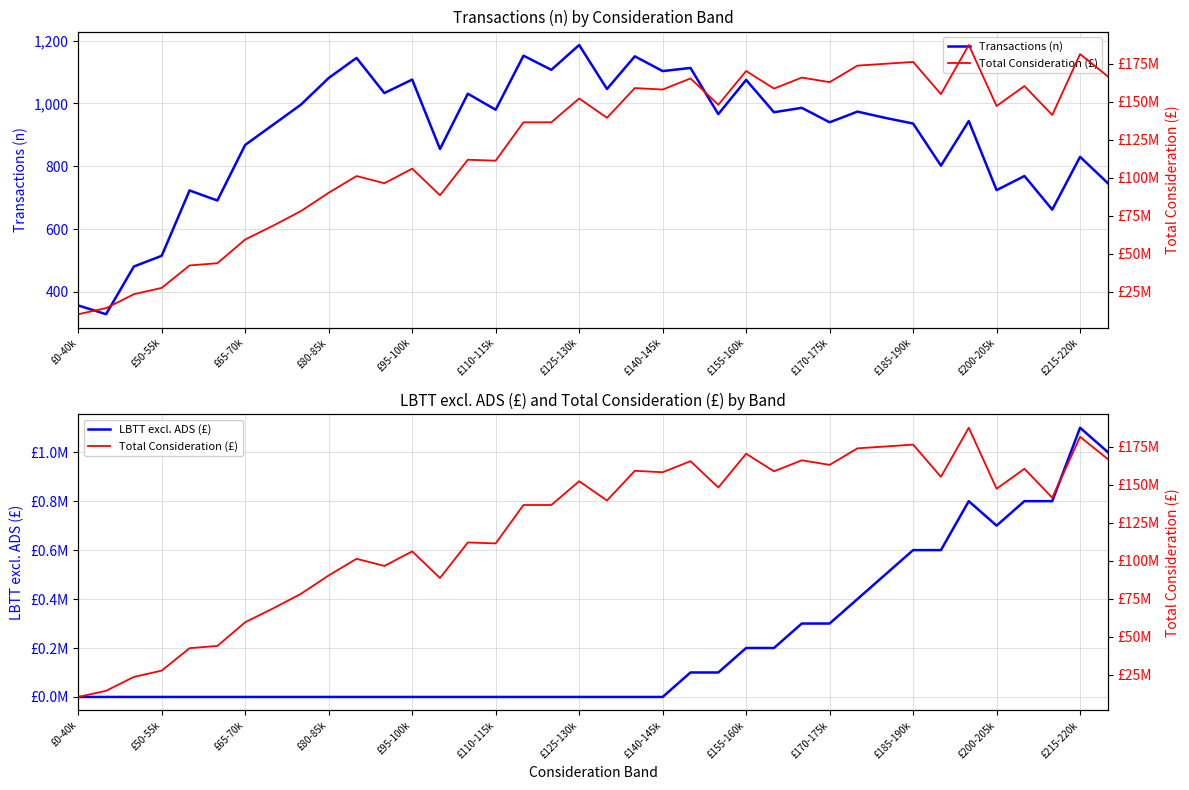

Reading left to right, what are all the values shown in this chart?

Transactions (n): 357	329	481	515	723	691	868	932	996	1081	1145	1033	1076	855	1031	980	1152	1107	1186	1046	1150	1103	1113	966	1075	972	986	940	974	954	936	802	944	724	769	662	830	746
LBTT excl. ADS (£): 0	0	0	0	0	0	0	0	0	0	0	0	0	0	0	0	0	0	0	0	0	0	100000	100000	200000	200000	300000	300000	400000	500000	600000	600000	800000	700000	800000	800000	1100000	1000000
Total Consideration (£): 10230458	14257445	23418940	27583041	42342918	43829426	59428575	68512773	78106545	90225489	101197076	96470421	106059429	88541241	111945591	111315872	136608110	136600536	152263865	139552220	159124119	158171122	165462239	148131955	170355657	158786786	166038731	163020307	173913469	175126017	176350604	155145411	187475456	147299225	160471746	141385566	181488427	166751774